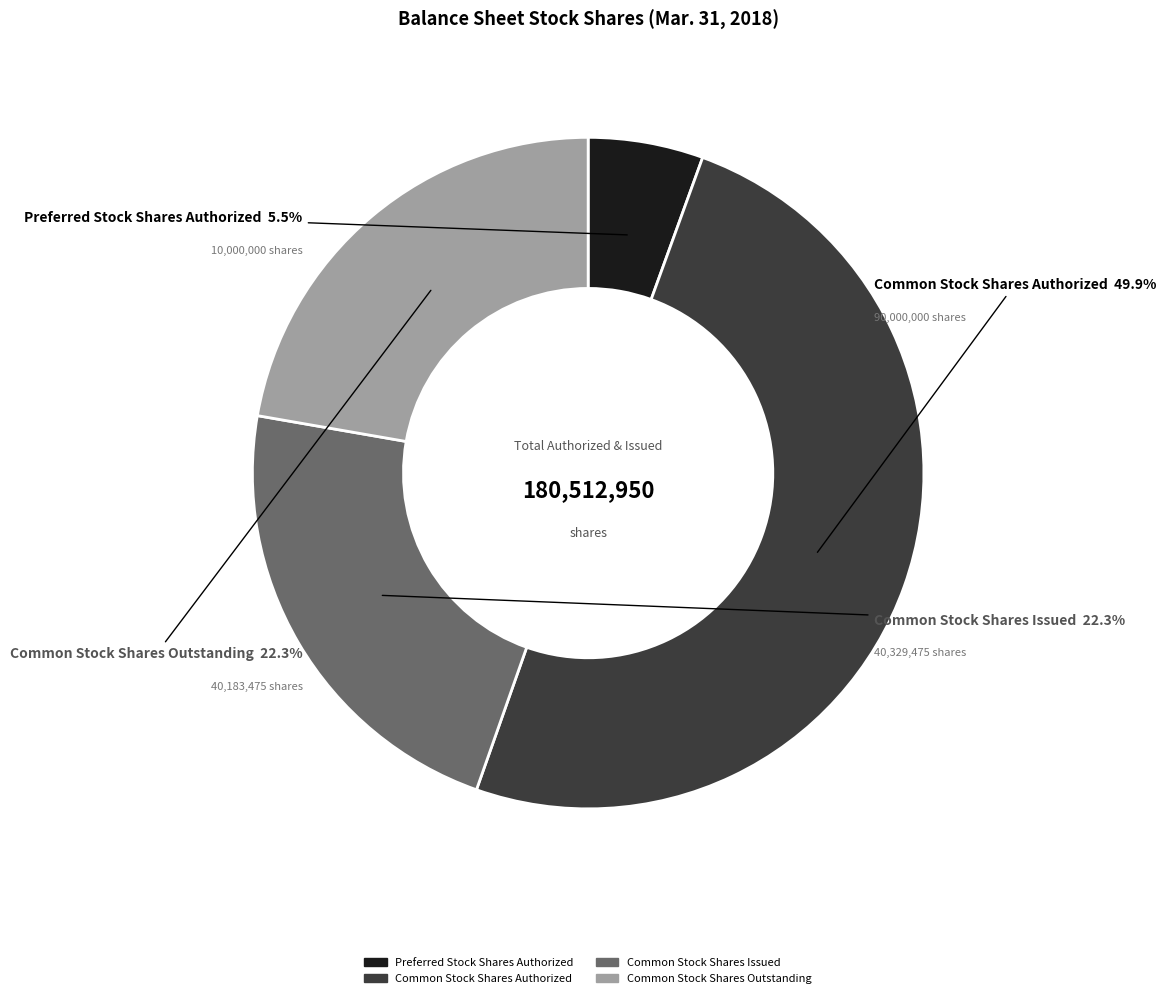

To the nearest percent, what percentage of the pie is Common Stock Shares Authorized?

50%